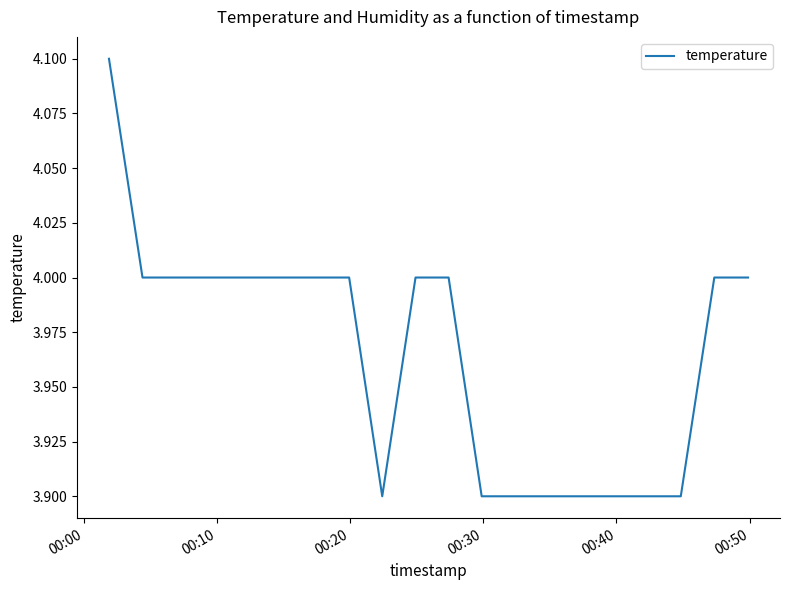

What is the maximum value shown in the chart?

4.1